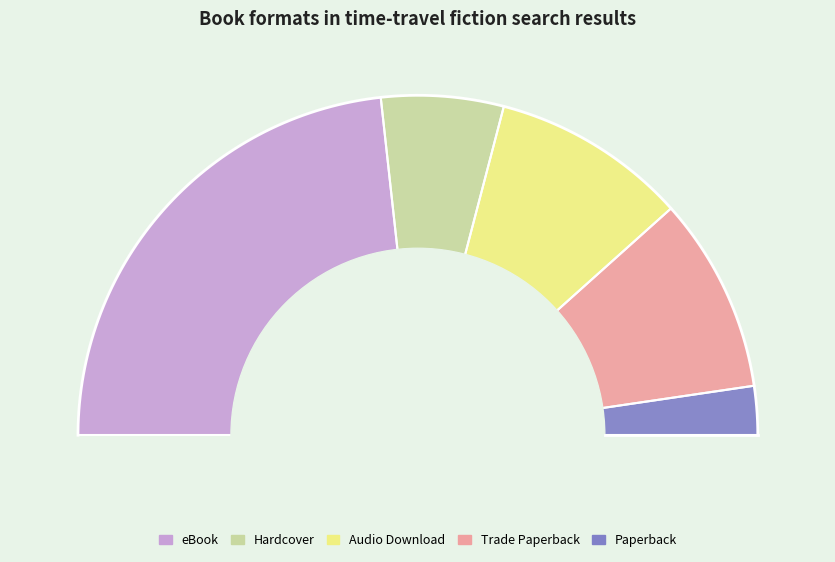

What percentage is the Hardcover slice, to the nearest percent?

12%